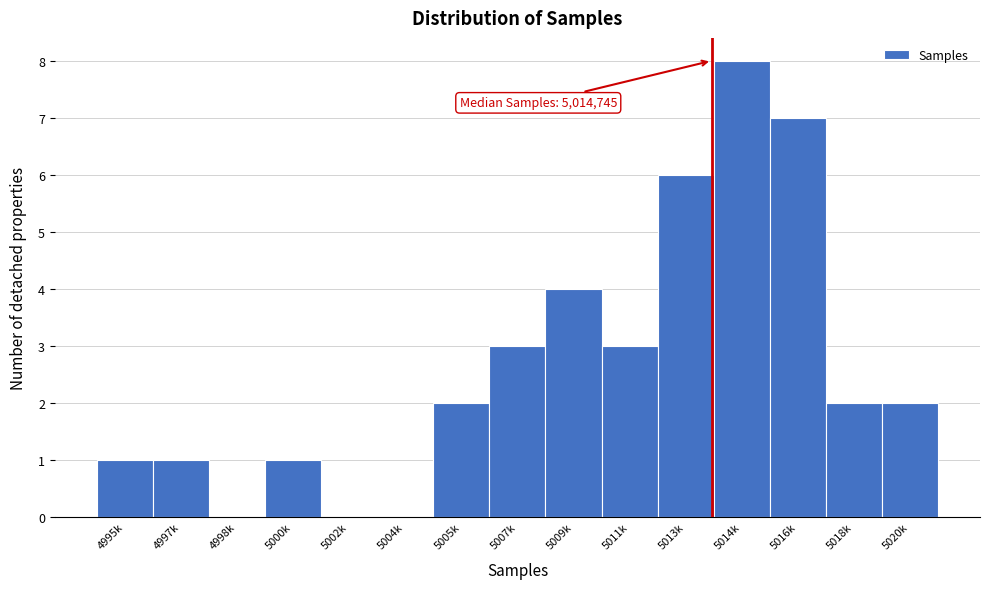

Reading left to right, extract all data points from this chart.

4995k=1	4997k=1	4998k=0	5000k=1	5002k=0	5004k=0	5005k=2	5007k=3	5009k=4	5011k=3	5013k=6	5014k=8	5016k=7	5018k=2	5020k=2